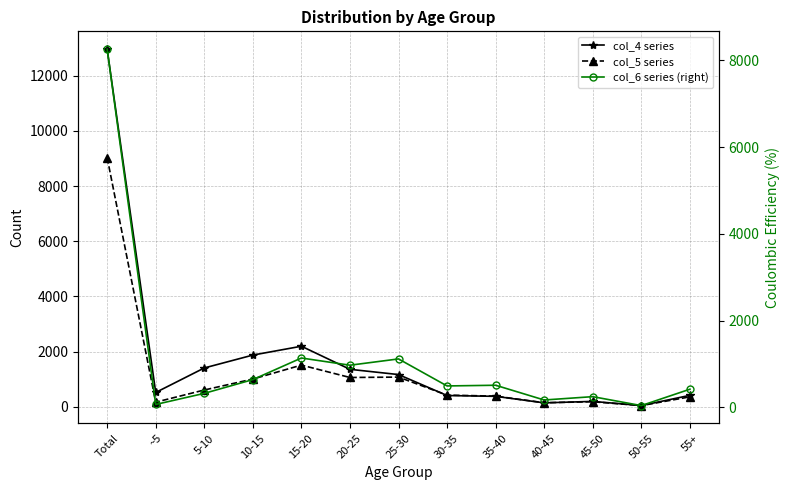

At which label is col_4 (12966, 518, ...) closest to 6505?

15-20